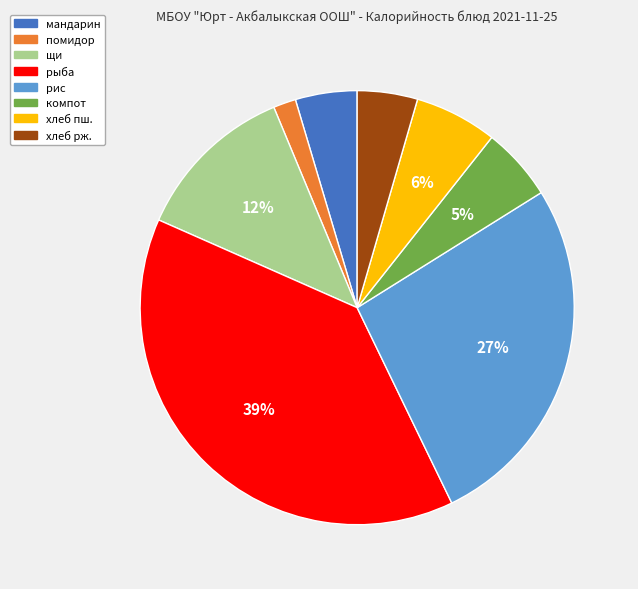

To the nearest percent, what is the average slice percentage?

12%